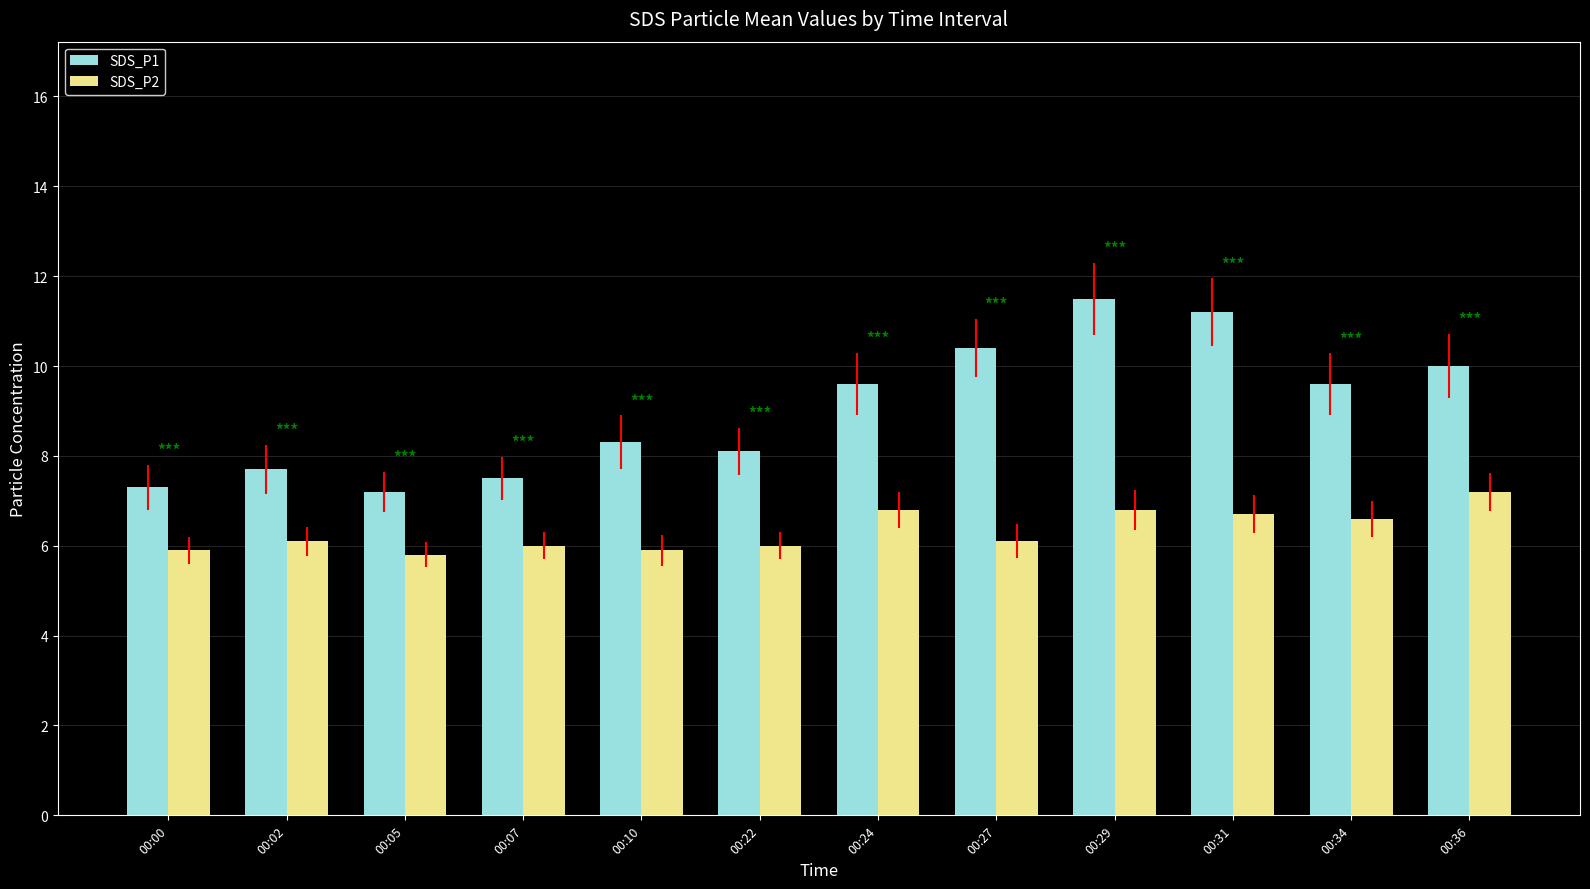

Count the number of data series in this chart.

2